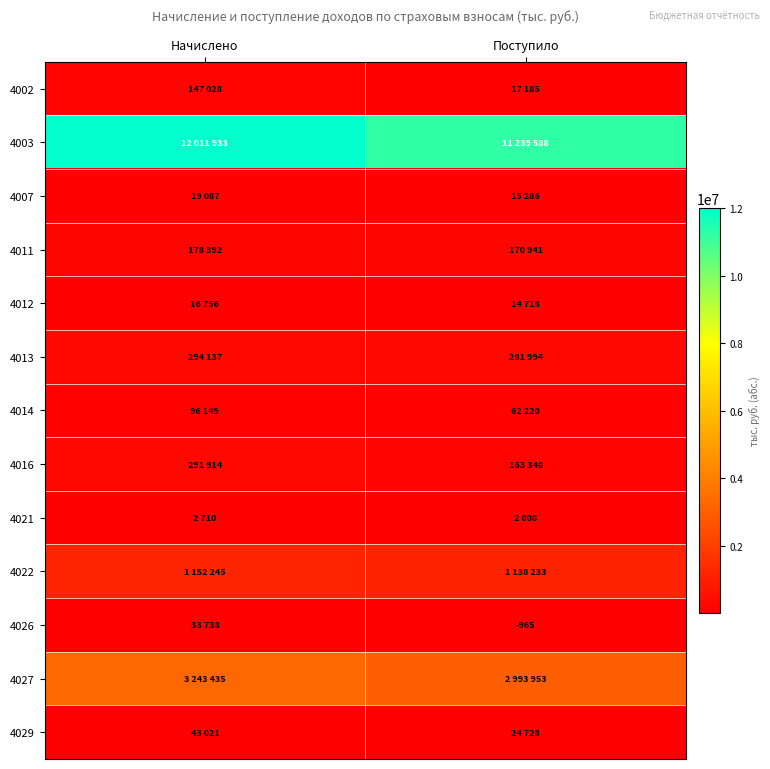

What is the average value of the 4003 series?

11625760